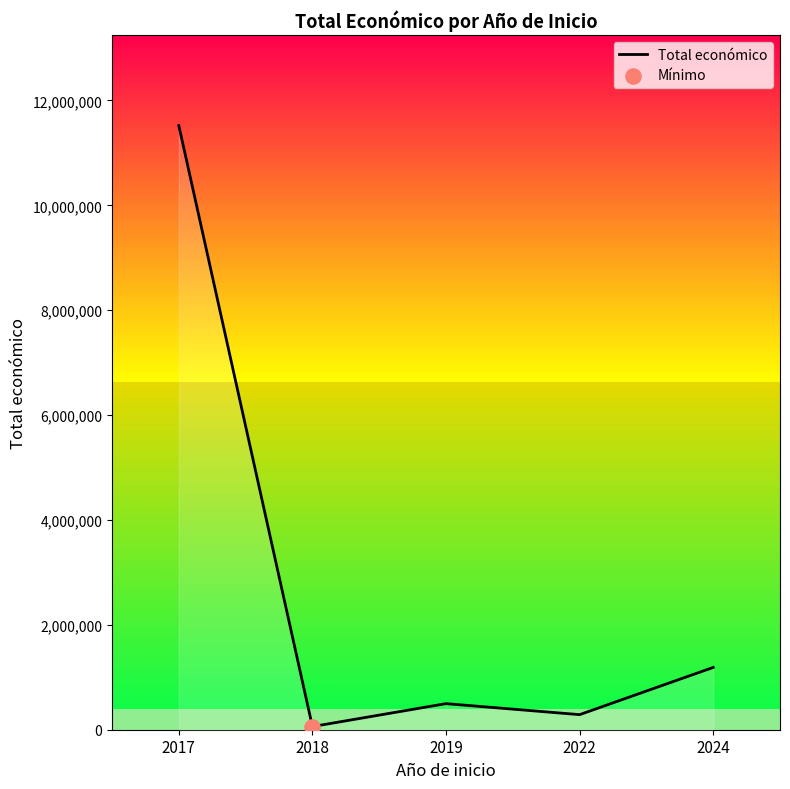

Which has a higher value, 2022 or 2017?

2017